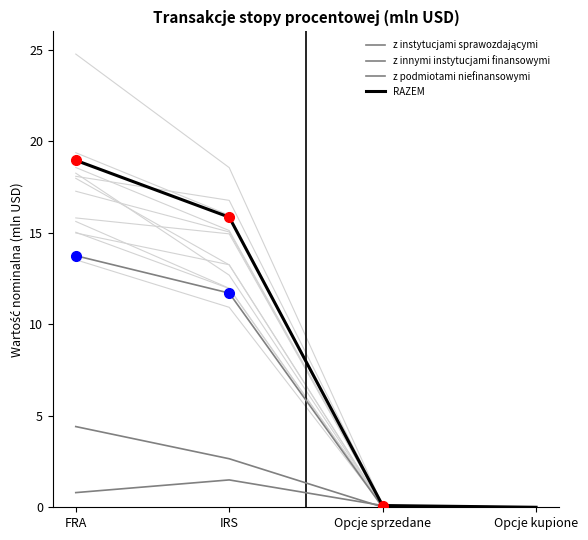

What is the difference between the maximum and second lowest values in the z innymi instytucjami finansowymi series?

4.4